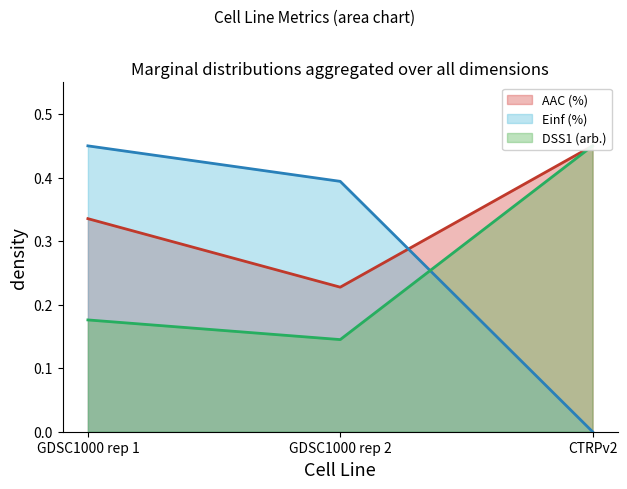

What is the highest value of the Einf (%) series?

0.5